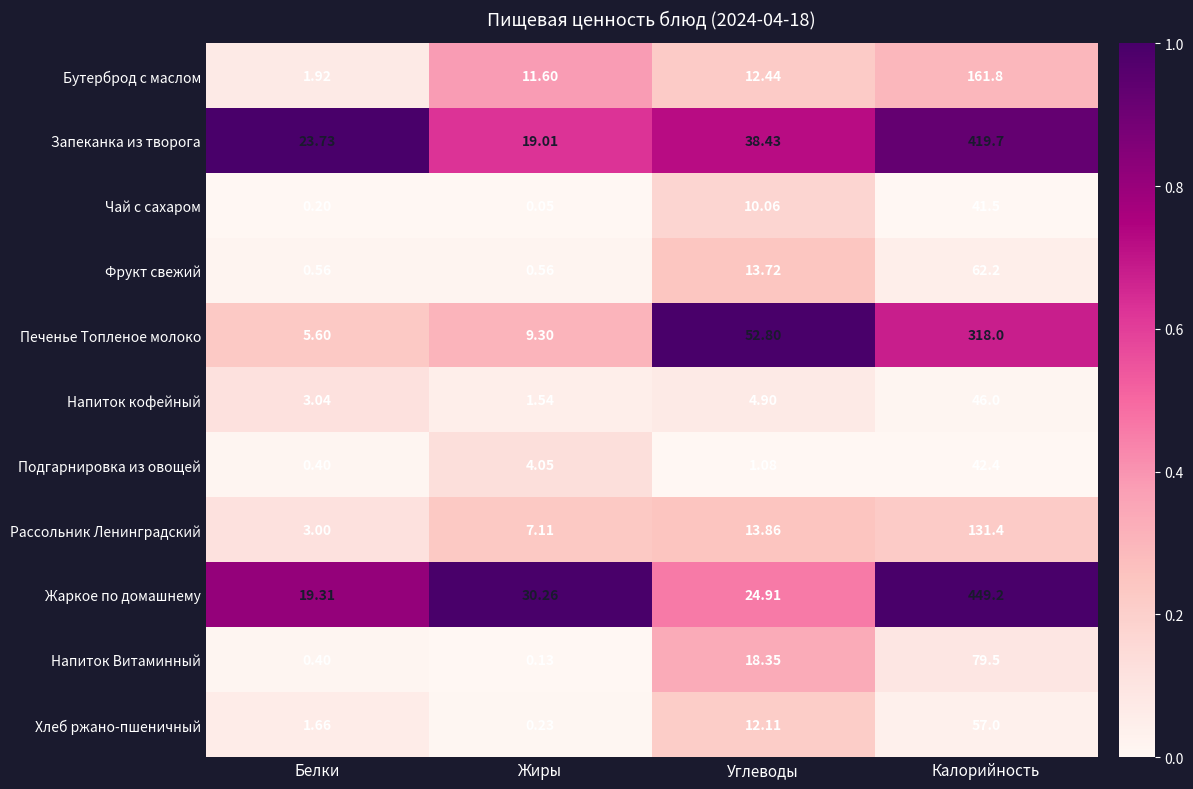

Is the value of Подгарнировка из овощей at Углеводы greater than the value of Напиток кофейный at Углеводы?

No